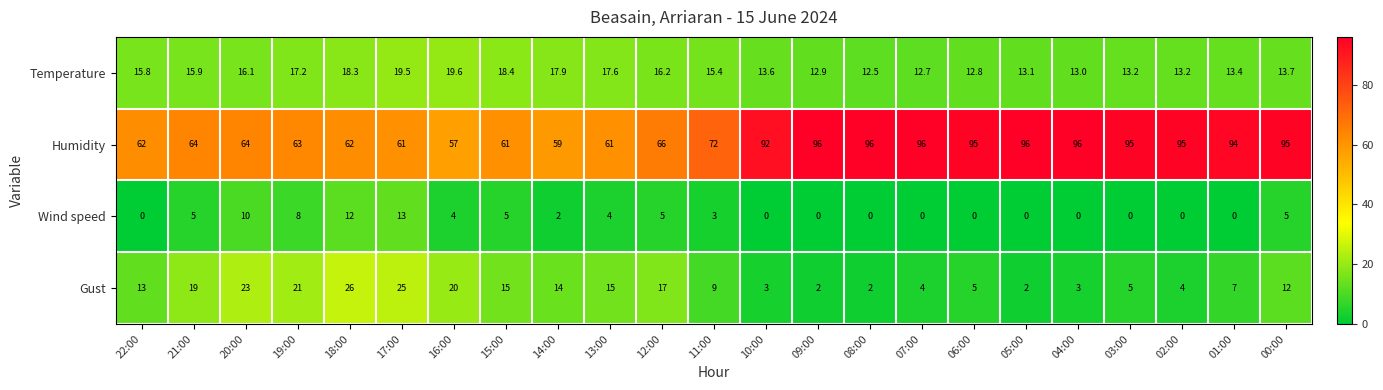

Rank the series at 14:00 from lowest to highest value.

Wind speed, Gust, Temperature, Humidity